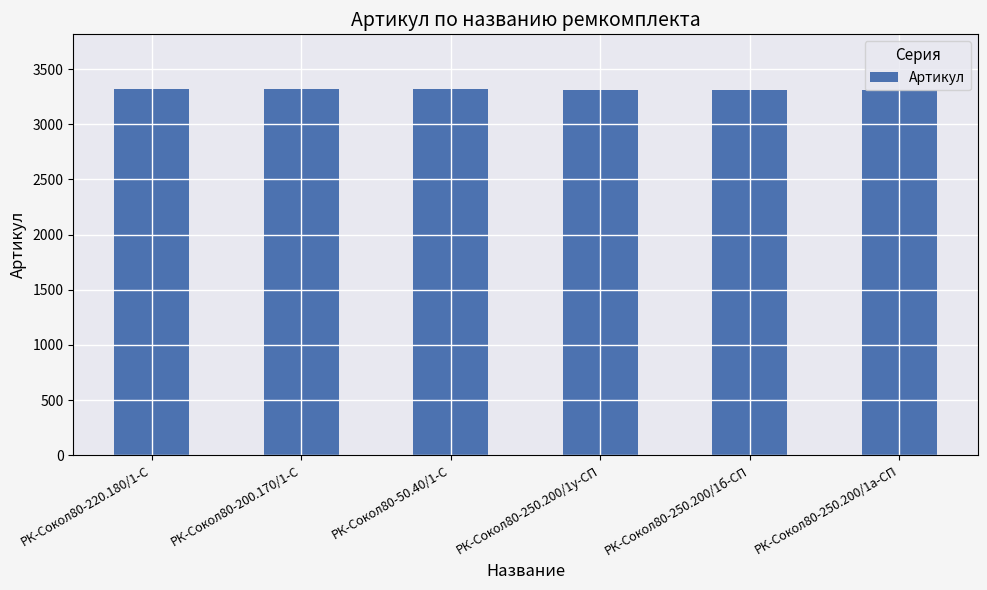

Are the bars horizontal?

No